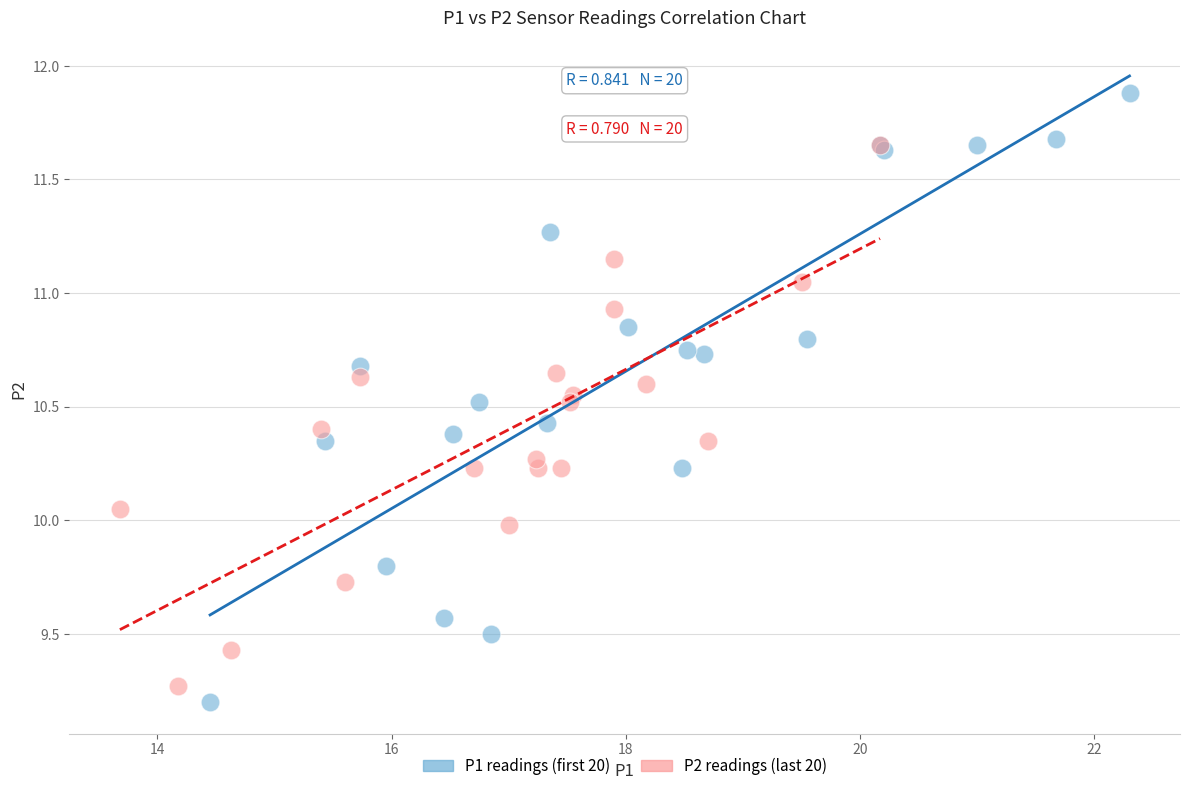

Which series contains the lowest Y value?

P1 readings (first 20)